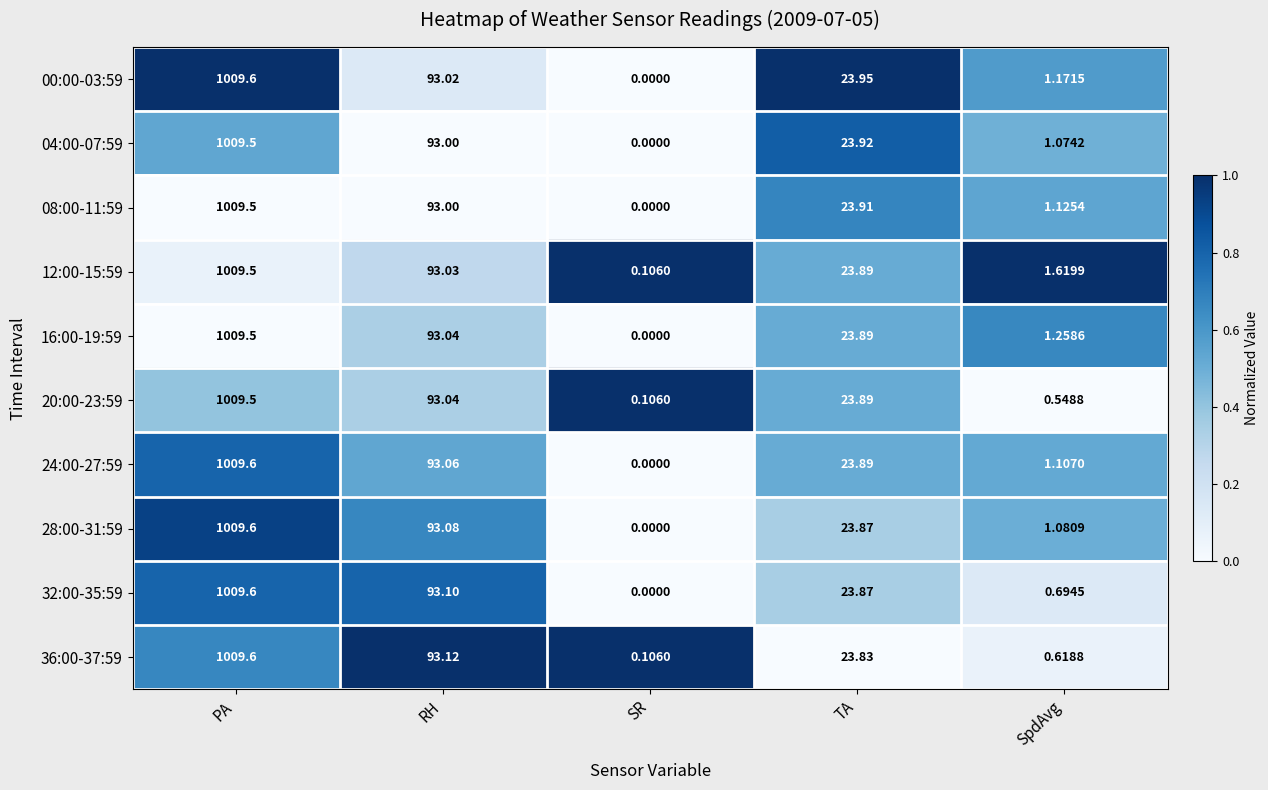

What is the total value across all series at TA?

238.9